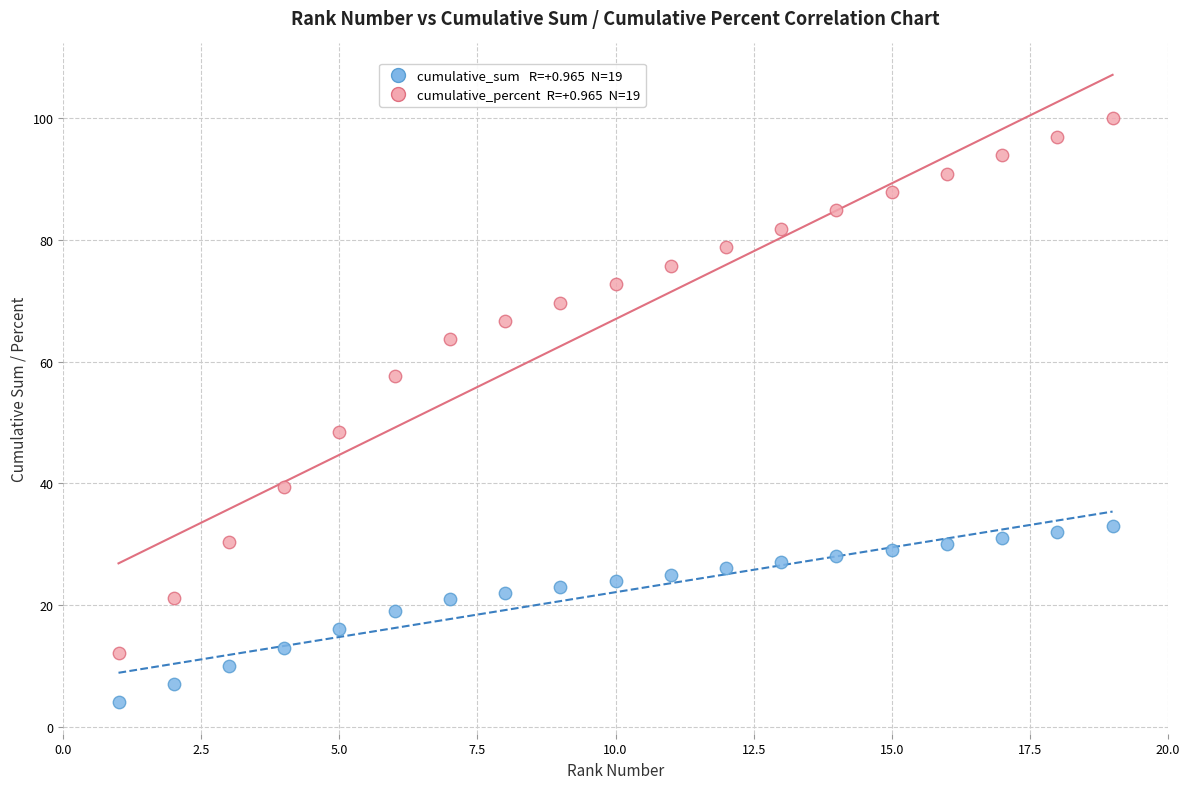

Across all series, what Y value is closest to 52?

48.5